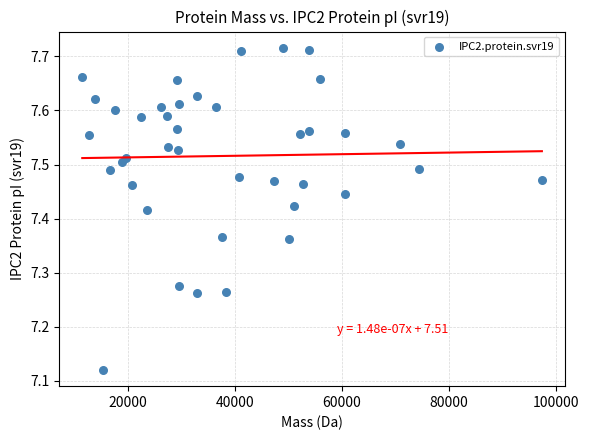

What is the range of Y values (max minus min)?

0.6